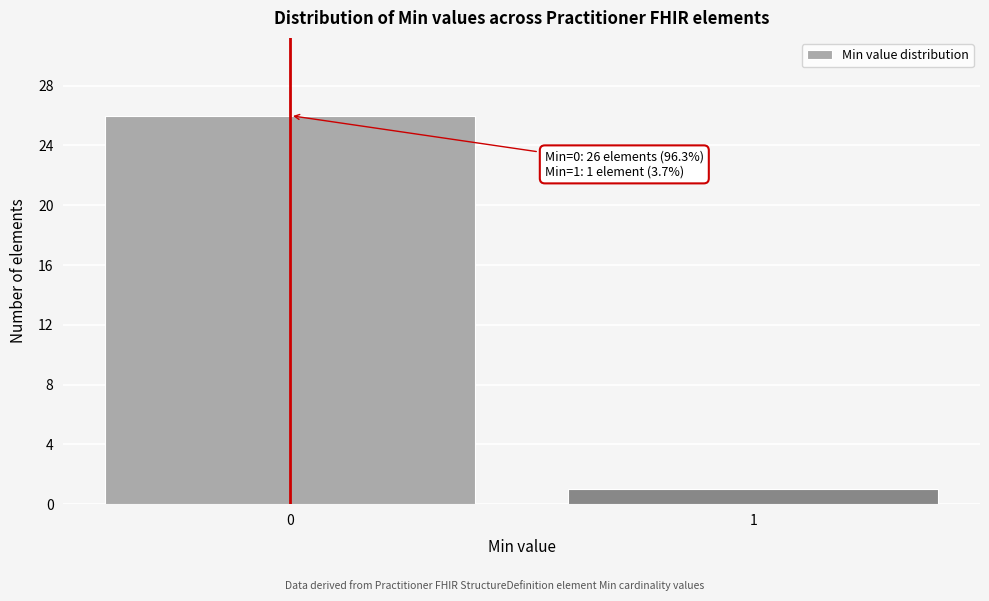

Reading right to left, extract all data points from this chart.

1	26